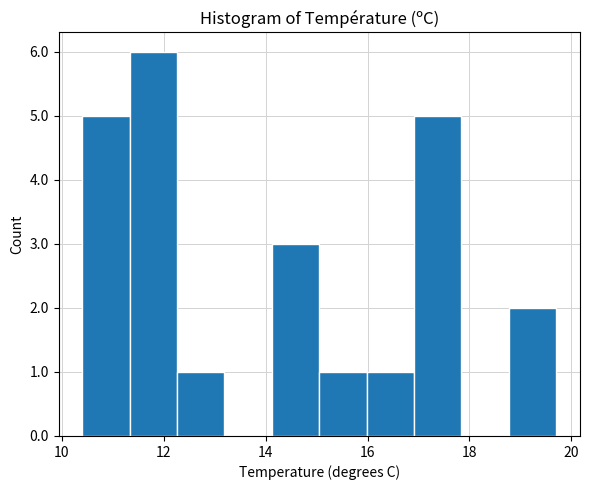

Over which range of the x-axis is the bar tallest?

11.4 to 12.2